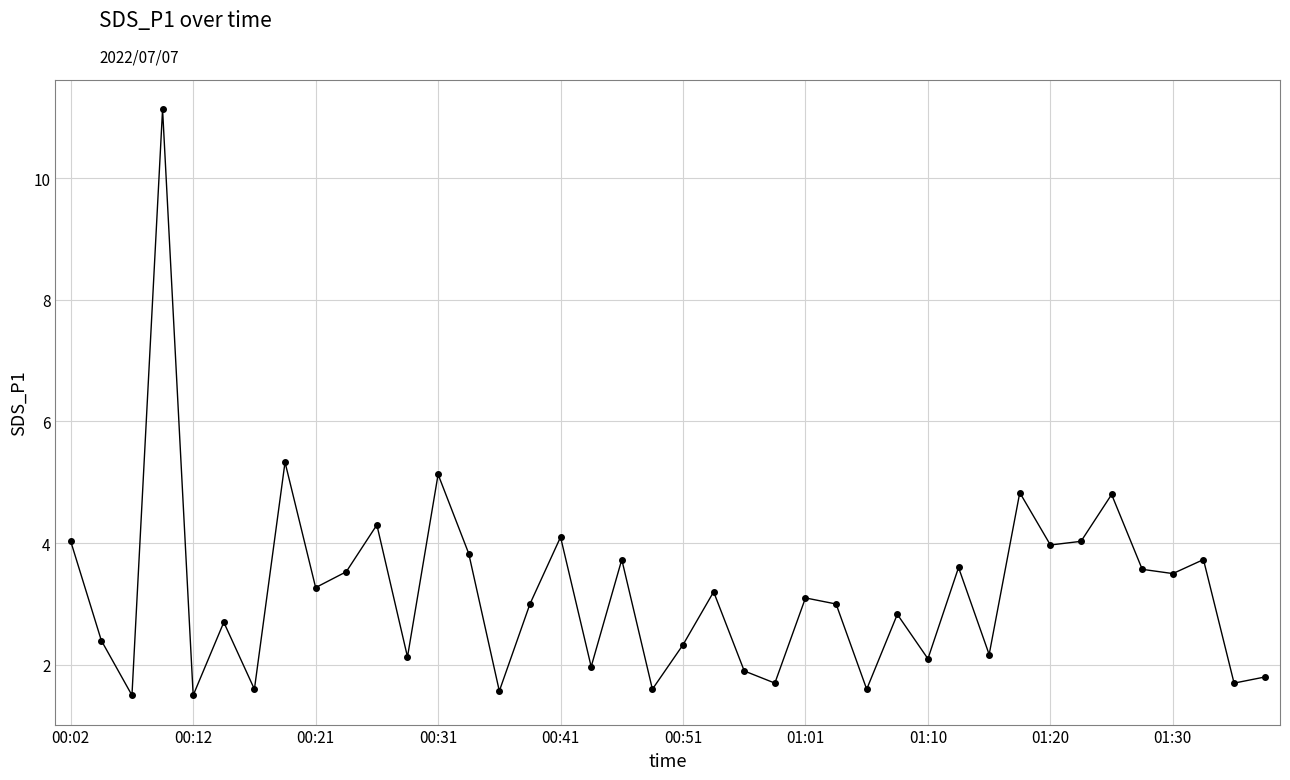

What is the value of the 2nd point from the left?

2.4